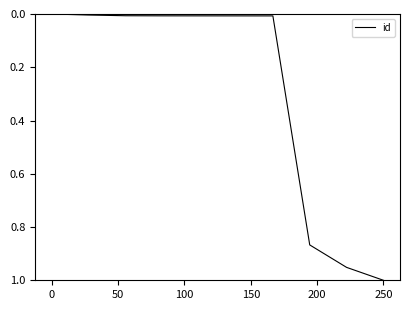

How many lines are shown in the chart?

1